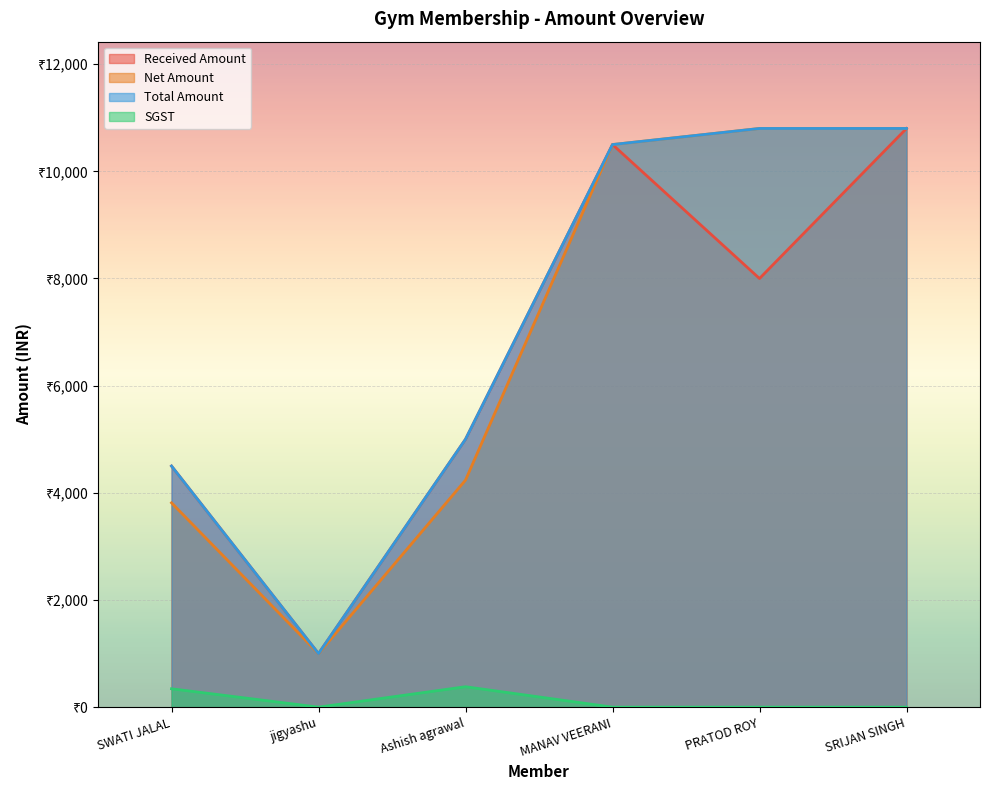

At which category is the sum across all series the highest?

SRIJAN SINGH